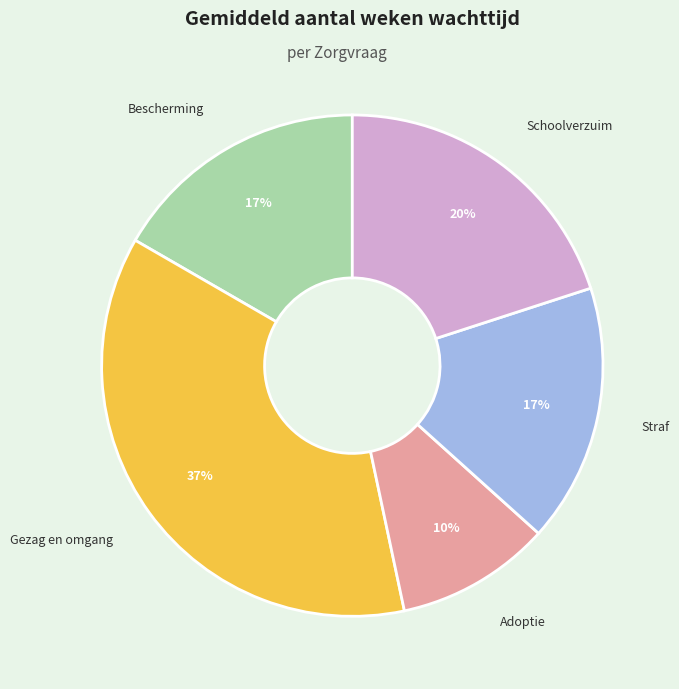

To the nearest percent, what portion does Adoptie represent?

10%